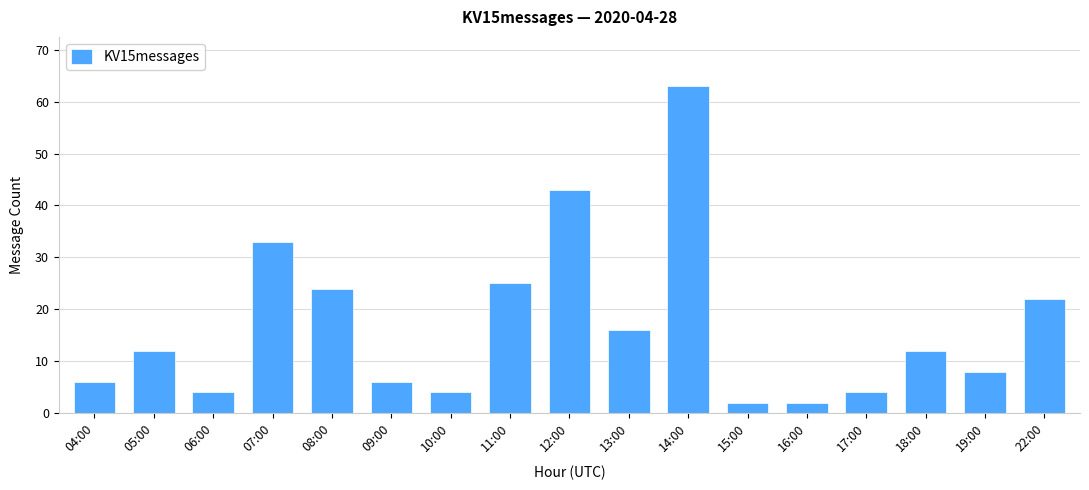

Which has a higher value, 09:00 or 15:00?

09:00